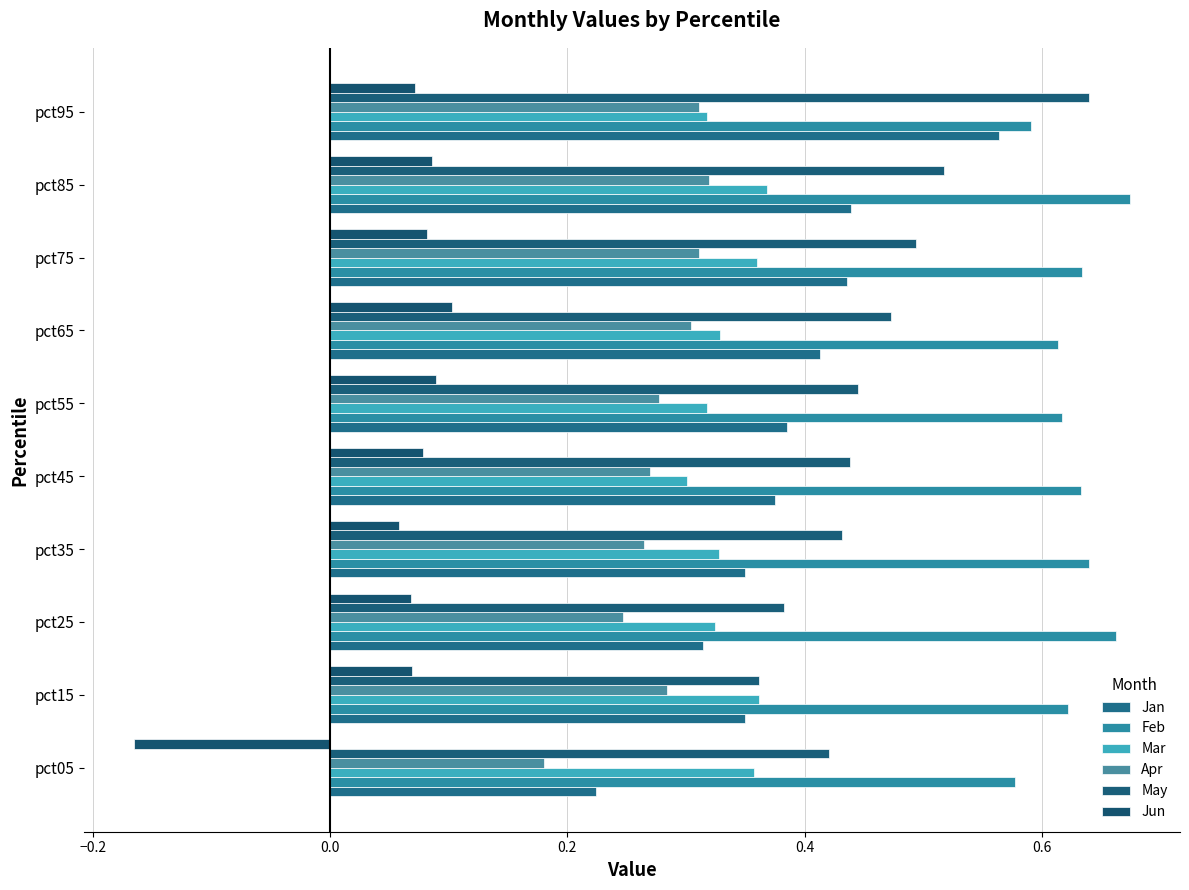

What is the minimum value shown in the chart?

-0.2